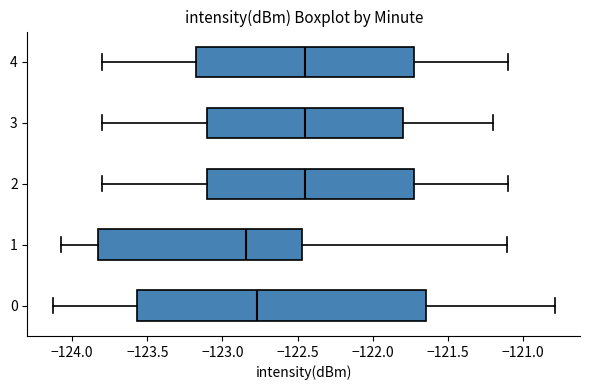

Reading bottom to top, read every box against the x-axis: the position of its median line, the range the box covers, and the ends of its whiskers. The values are not printed on the chart, so give them approximately, as read against the axis.

0: median -122.75, box -123.55 to -121.65, whiskers -124.15 to -120.80
1: median -122.85, box -123.85 to -122.45, whiskers -124.10 to -121.10
2: median -122.45, box -123.10 to -121.70, whiskers -123.80 to -121.10
3: median -122.45, box -123.10 to -121.80, whiskers -123.80 to -121.20
4: median -122.45, box -123.15 to -121.70, whiskers -123.80 to -121.10